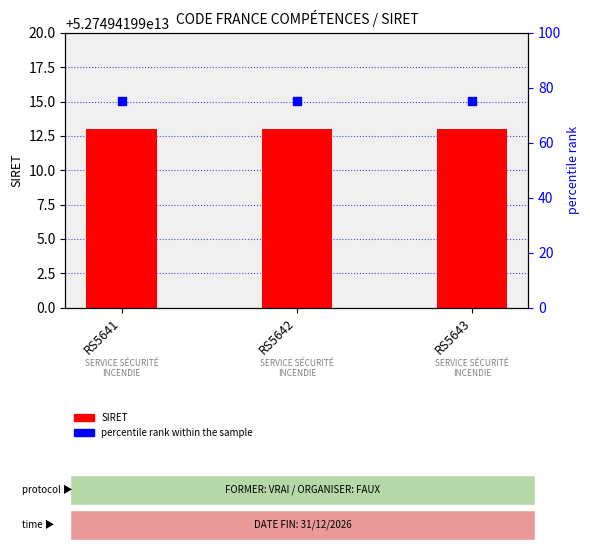

Which series has the largest total across all categories?

SIRET